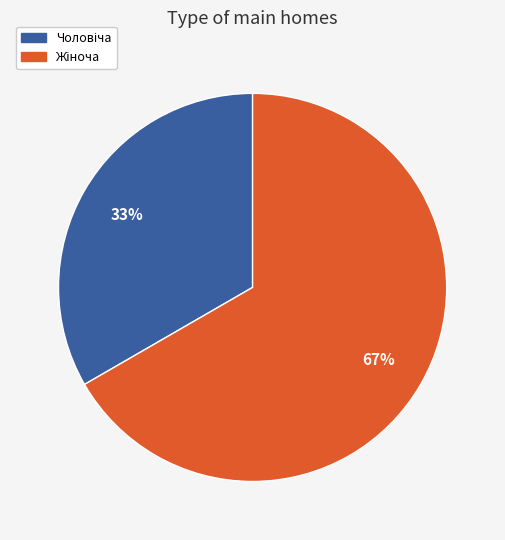

Is there any slice that represents more than half of the pie?

Yes